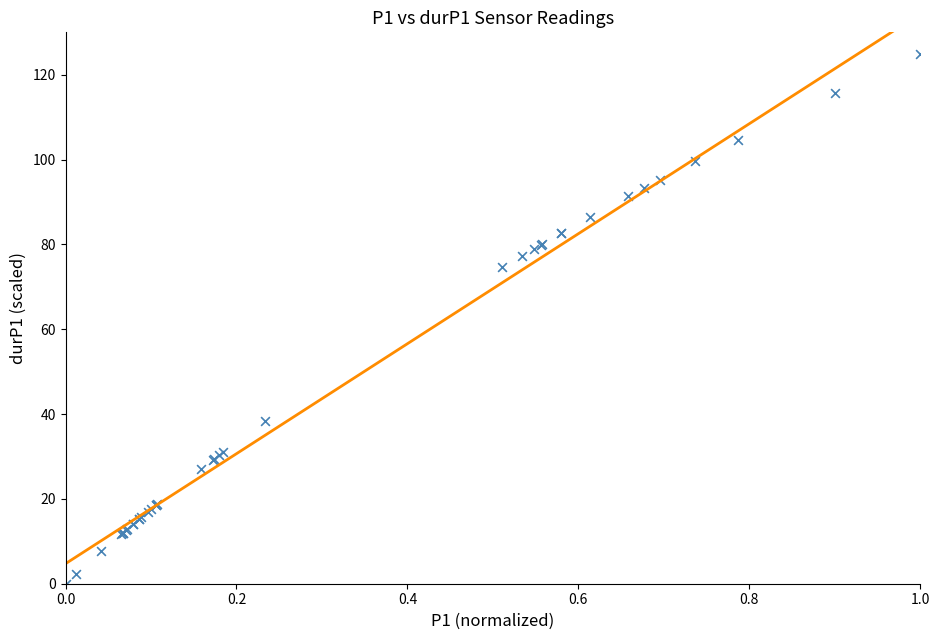

What Y value in the scatter plot is closest to 62?

74.7